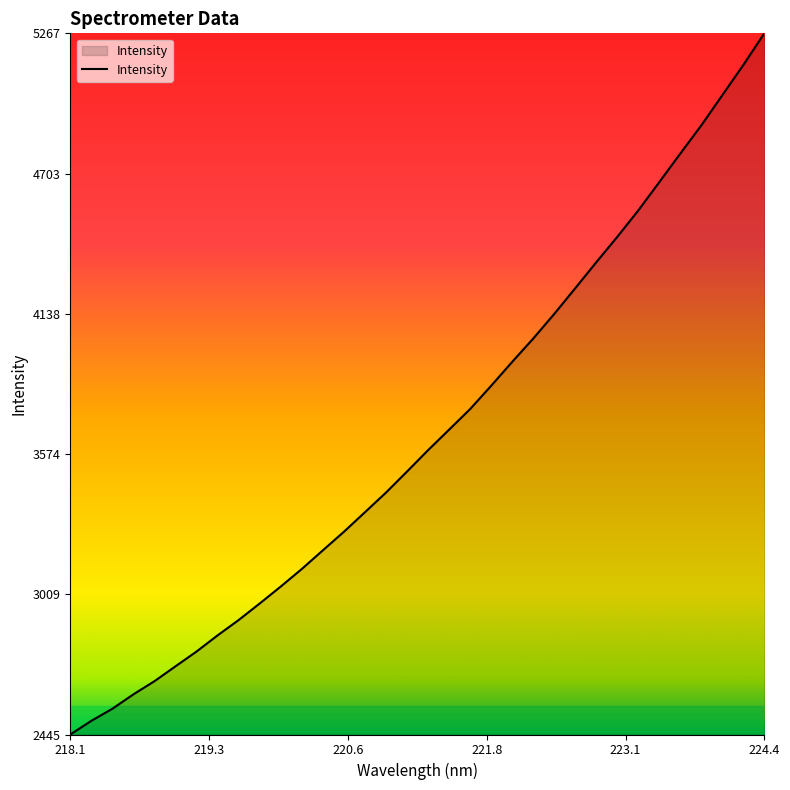

What is the smallest value displayed?

2444.9